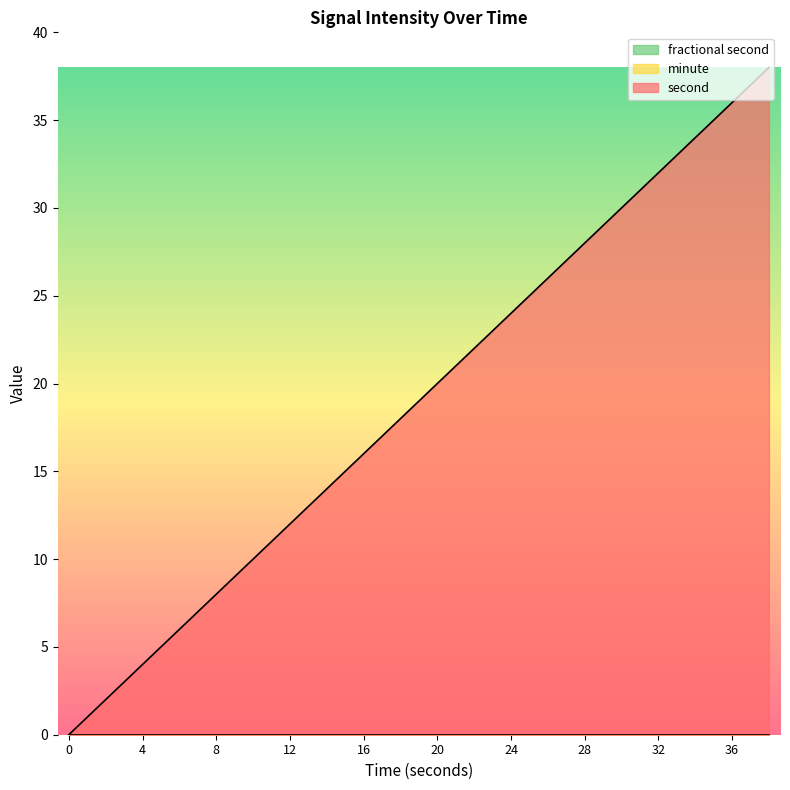

How many lines are shown in the chart?

3